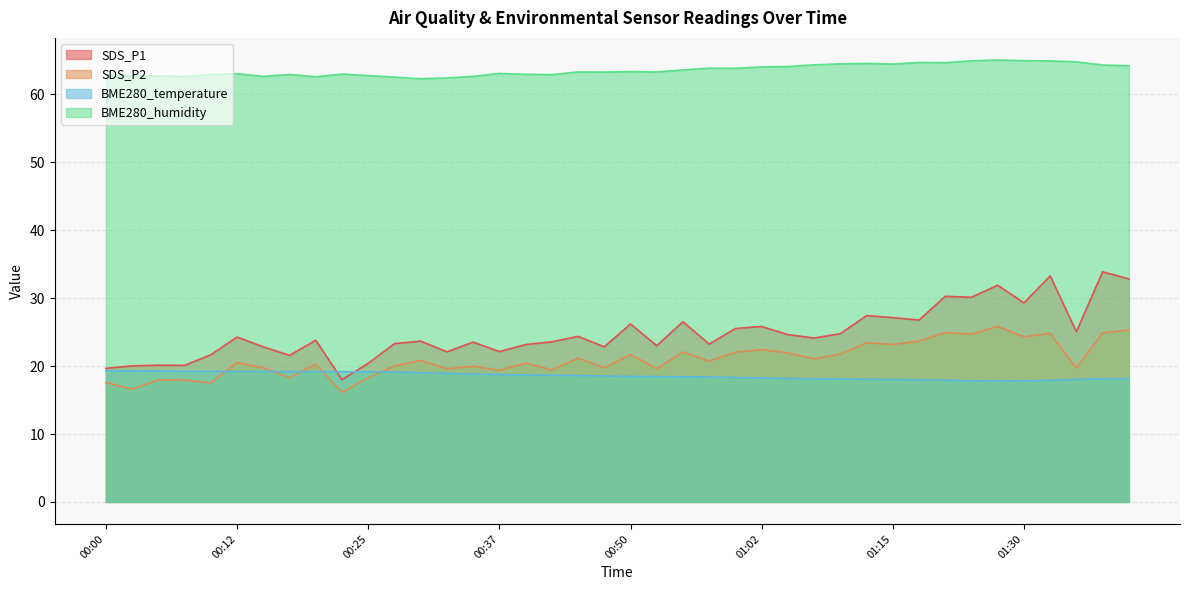

Which series has the largest total across all categories?

BME280_humidity